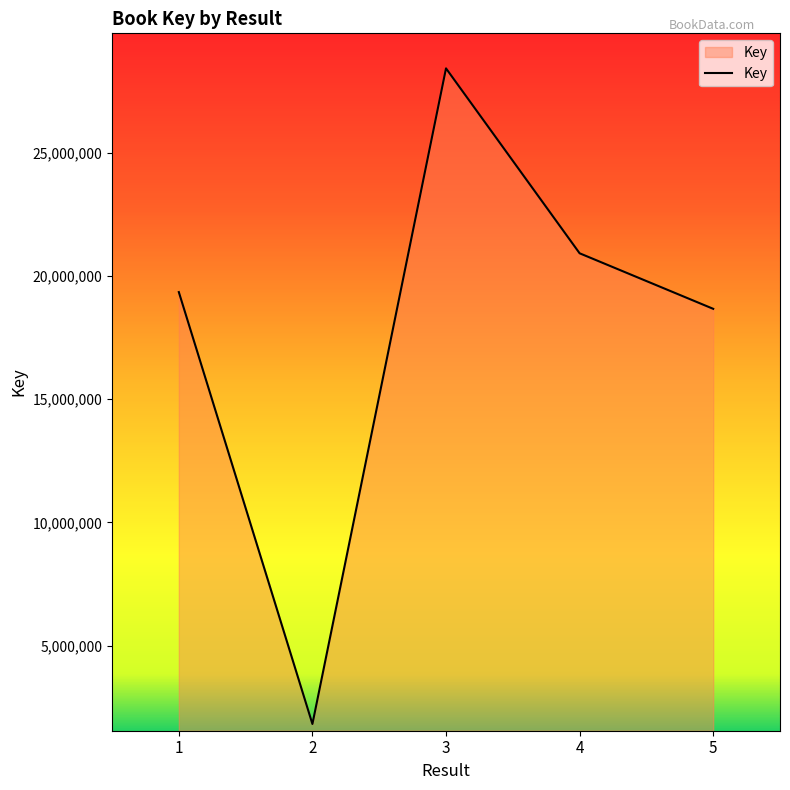

What is the maximum value shown in the chart?

28412466